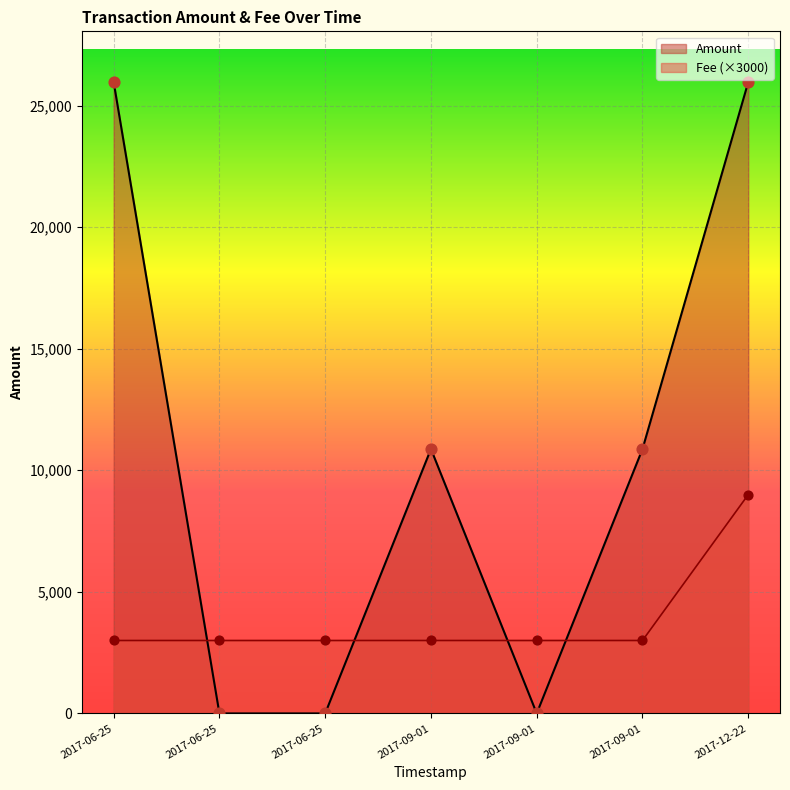

What is the total value across all series at 2017-09-01 06:37:45?

10874.0